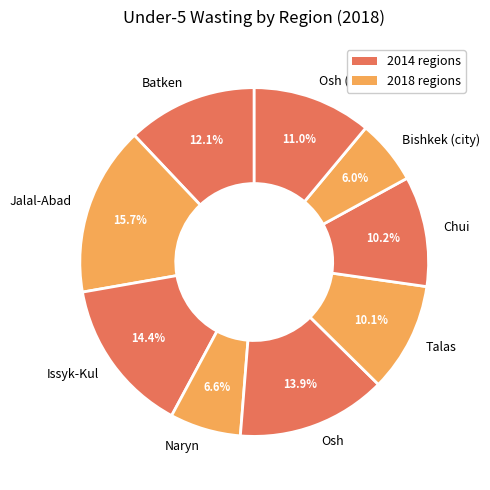

Does Osh represent more than half of the total?

No